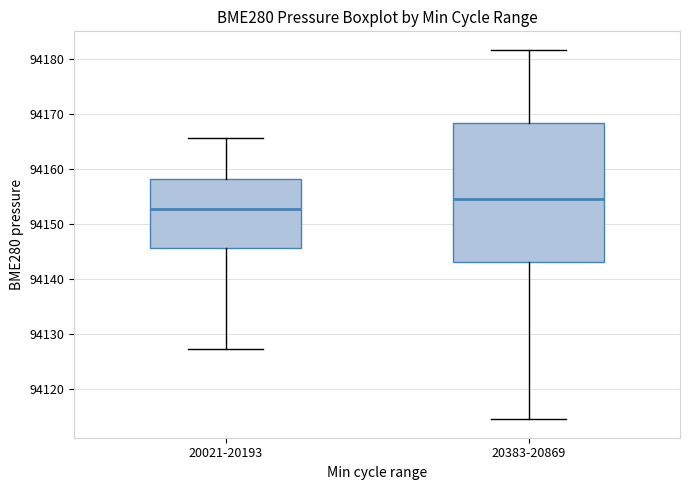

Where does the median line of the box for 20021-20193 sit on the y-axis? The values are not printed on the chart, so give them approximately, as read against the axis.

94153